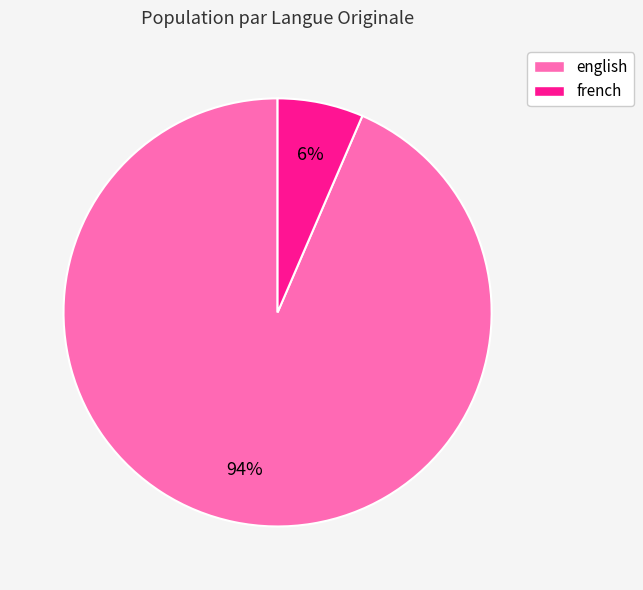

What is the majority slice?

english